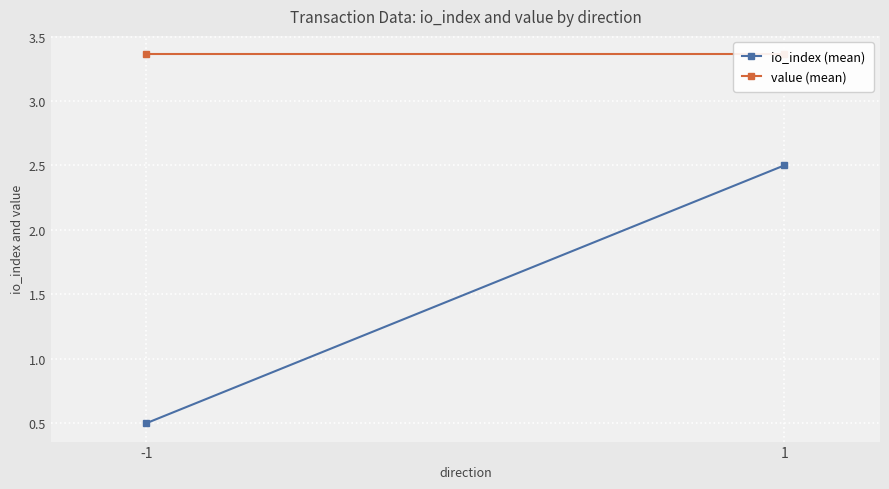

Which series has the largest total across all categories?

value (mean)